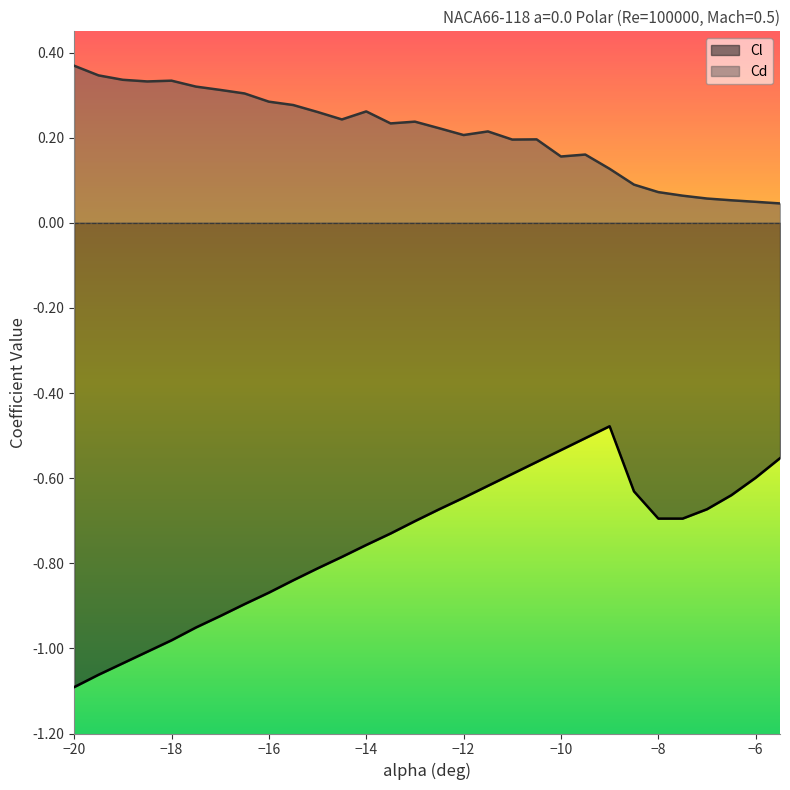

What position from the left is -19?

3